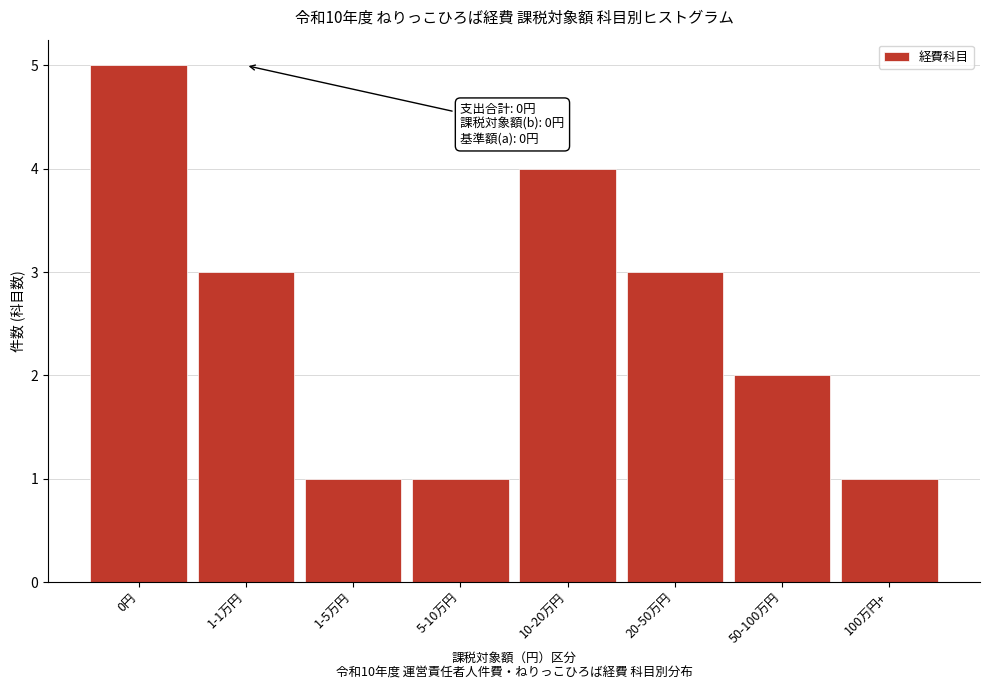

Reading right to left, transcribe all the data shown in this chart.

100万円+=1	50-100万円=2	20-50万円=3	10-20万円=4	5-10万円=1	1-5万円=1	1-1万円=3	0円=5